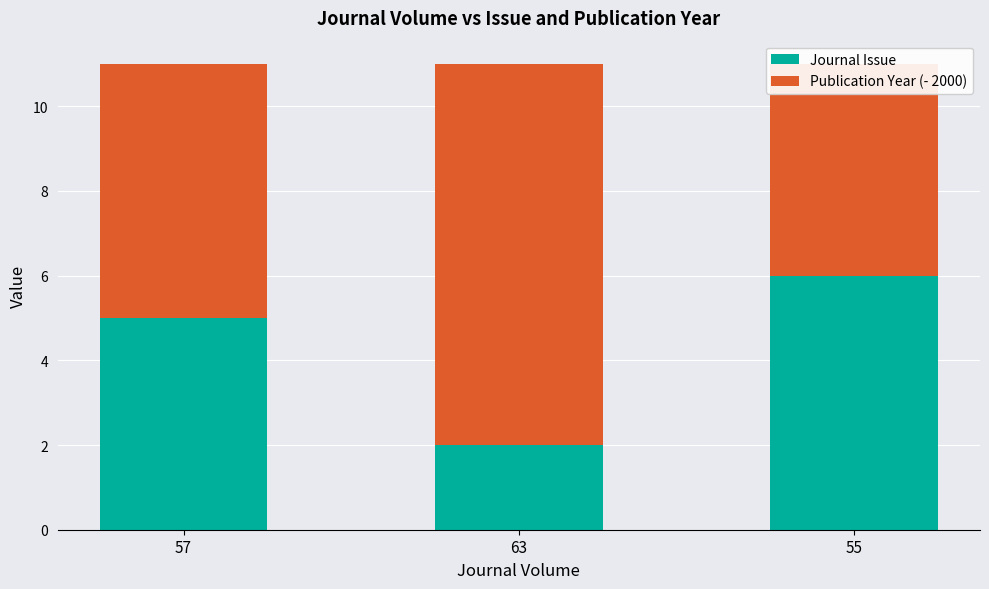

What is the average value of the Journal Issue series?

4